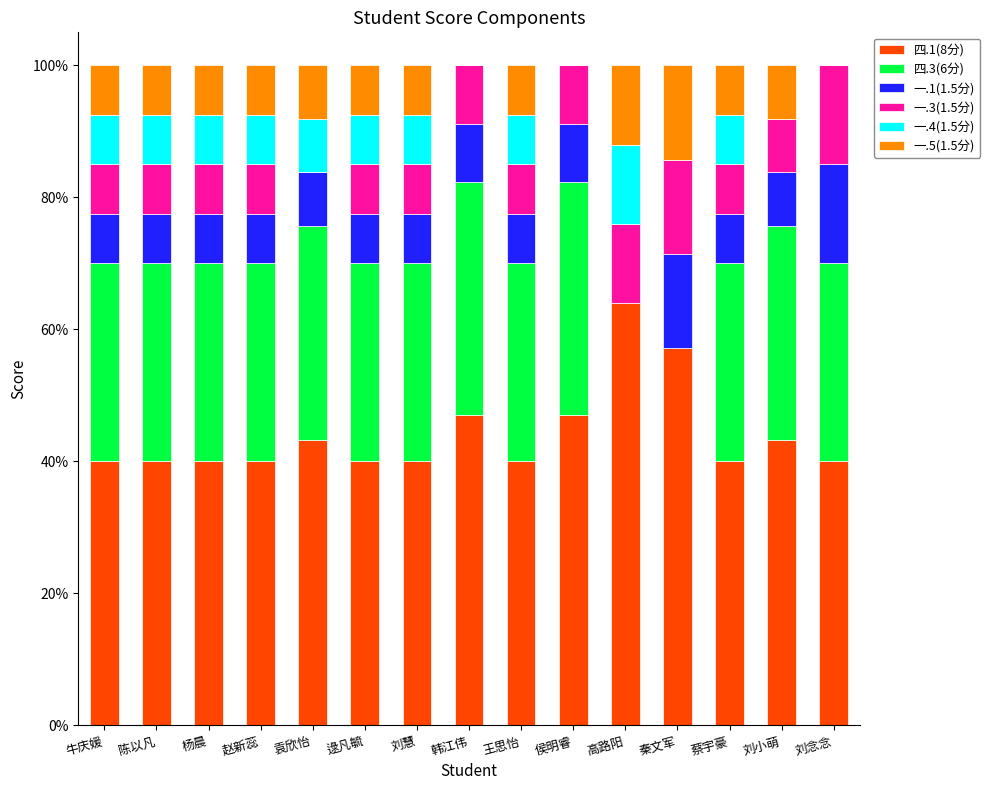

The value of 四.1(8分) at 高路阳 is 14.0. True or false?

False